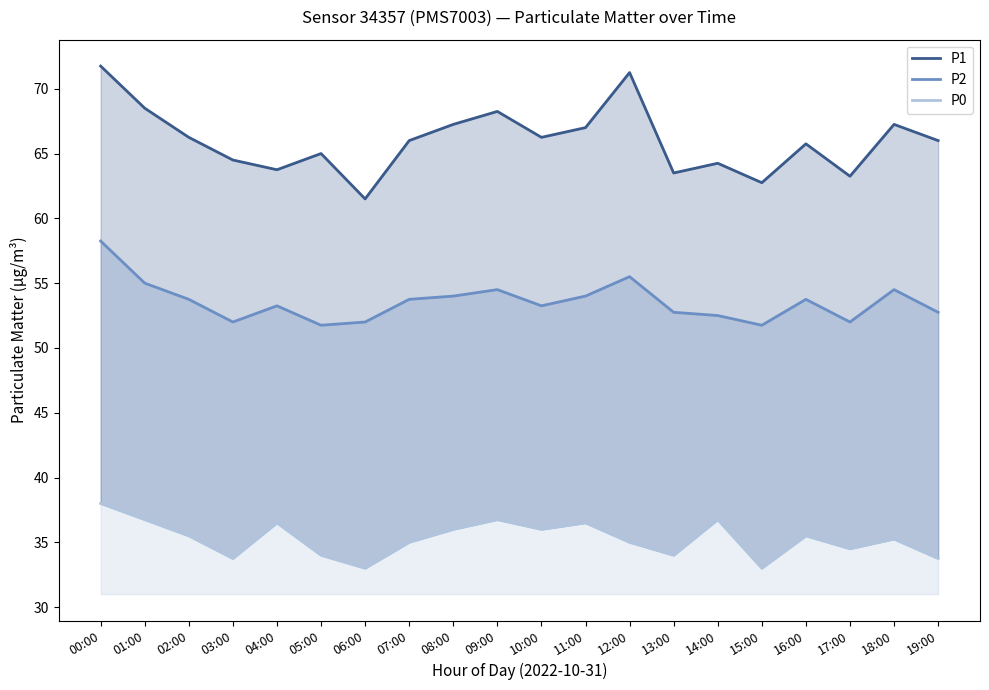

How many data points in P2 are less than 53?

8